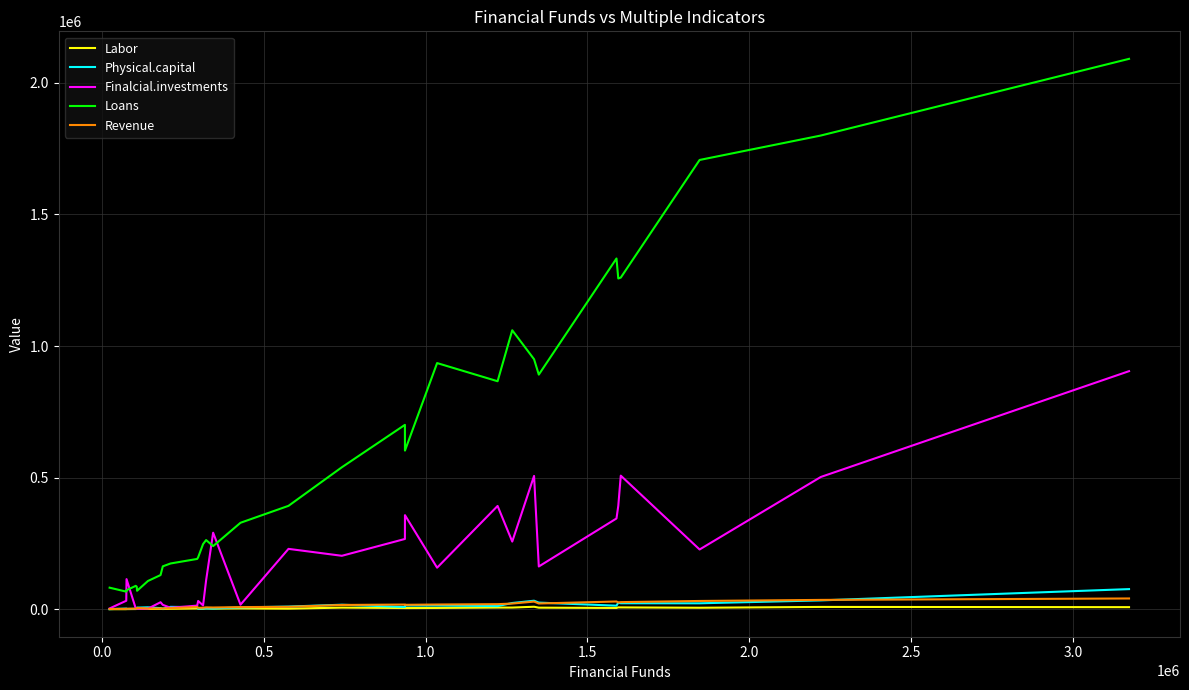

What are all the series names shown in the legend?

Labor, Physical.capital, Finalcial.investments, Loans, Revenue